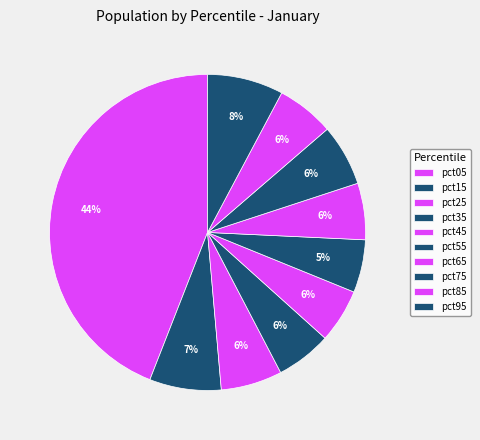

To the nearest percent, what is the combined percentage of pct45 and pct75?

12%